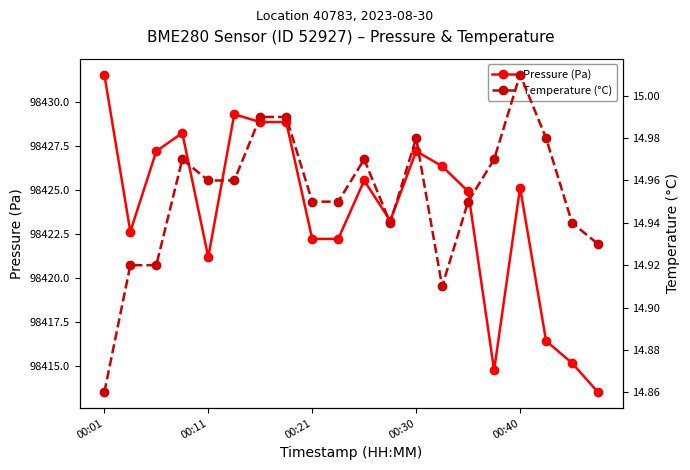

Which label corresponds to the largest value in the chart?

00:01